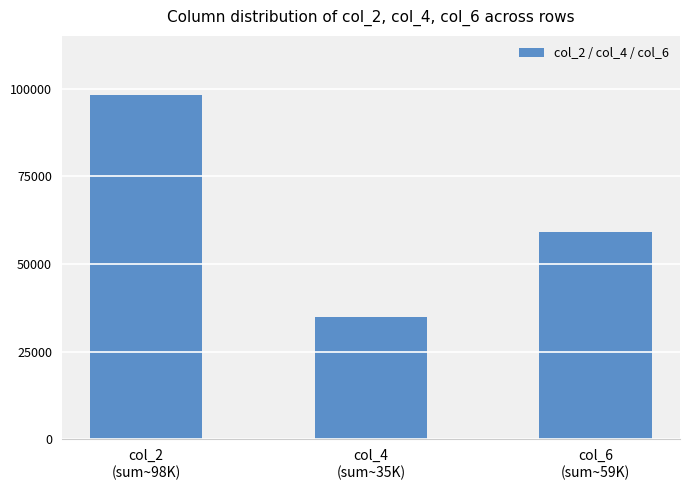

How many values are between 34918 and 98165?

3